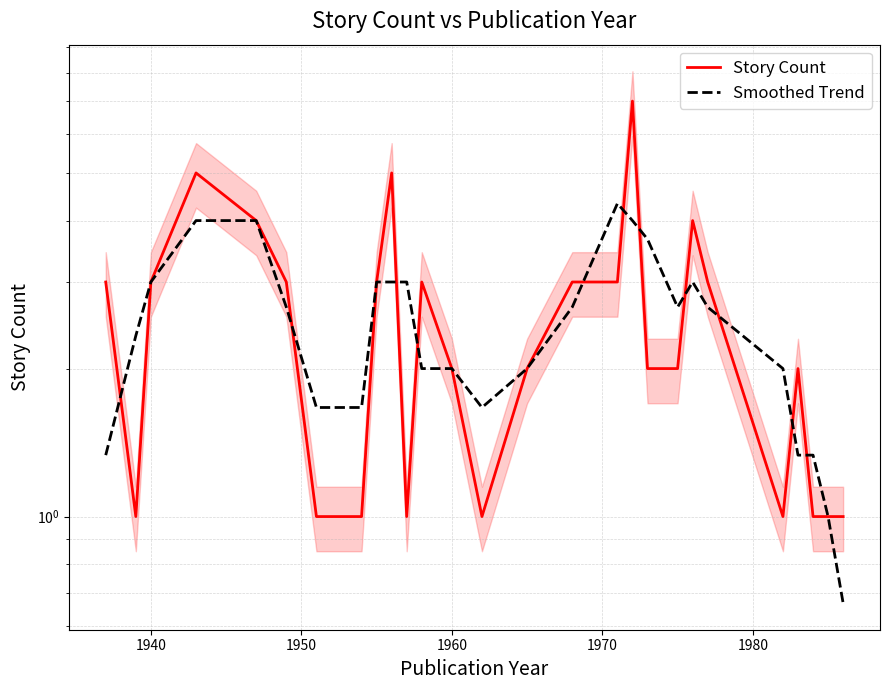

How many times do Story Count and Smoothed Trend cross each other?

12